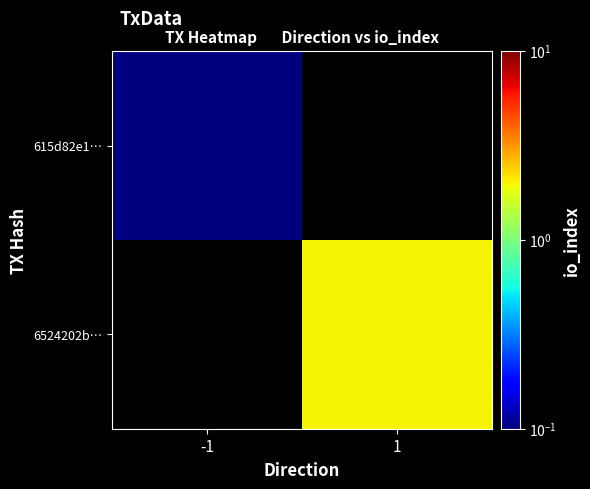

How many series are shown in this chart?

2